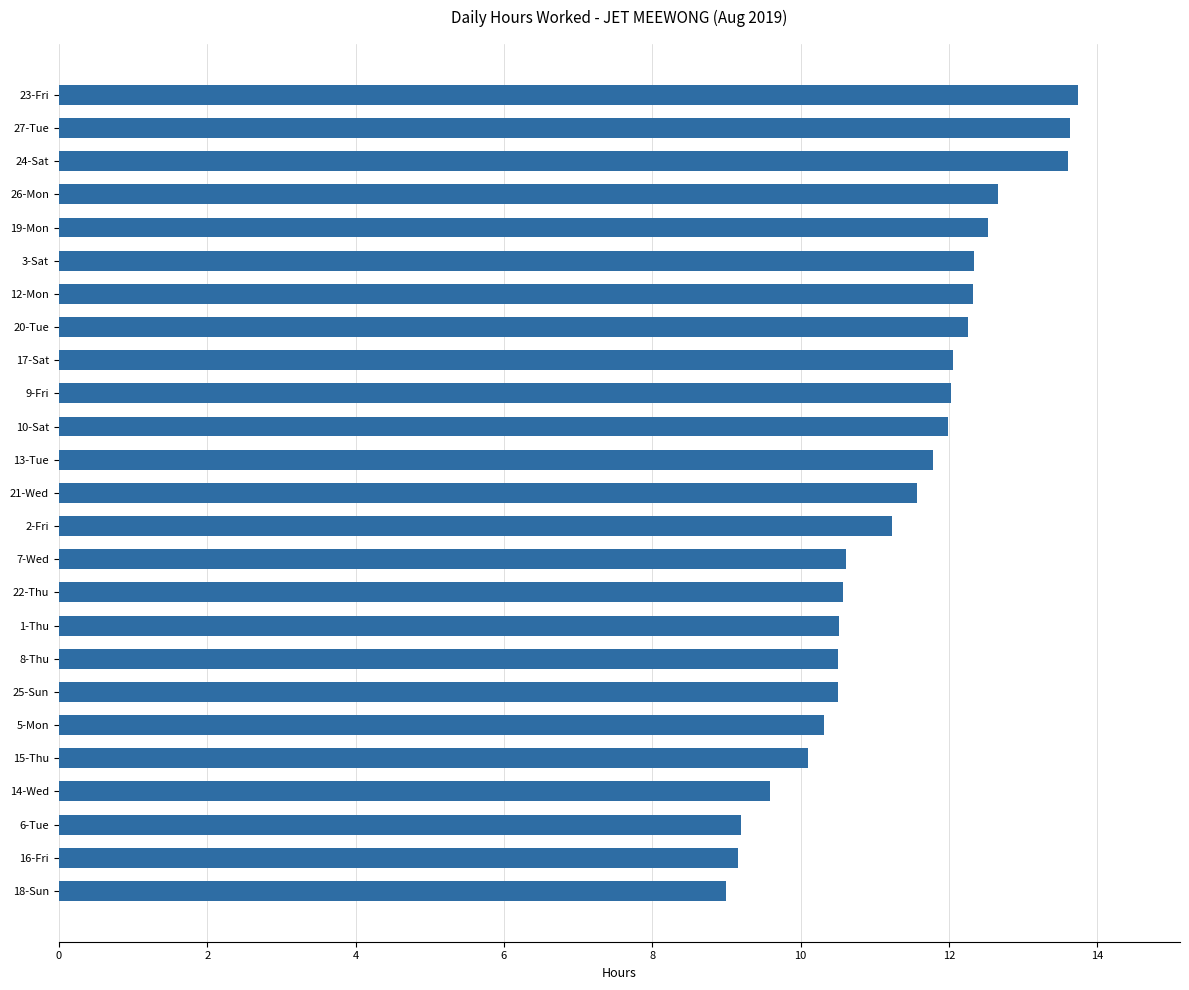

How many bars are there in total?

25